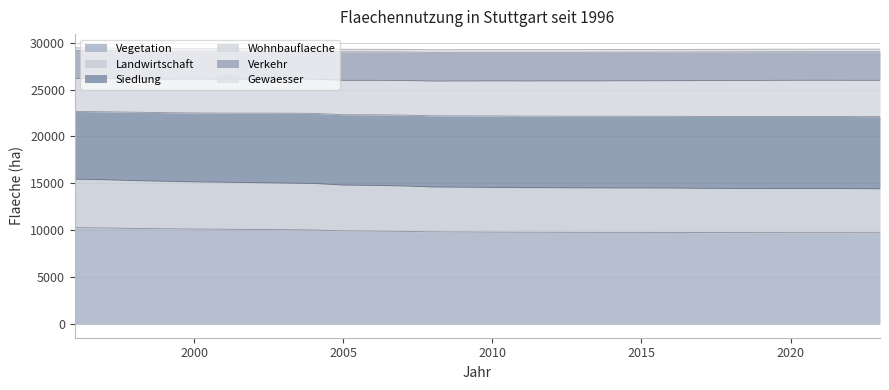

At which category does the chart reach its peak across all series?

1996